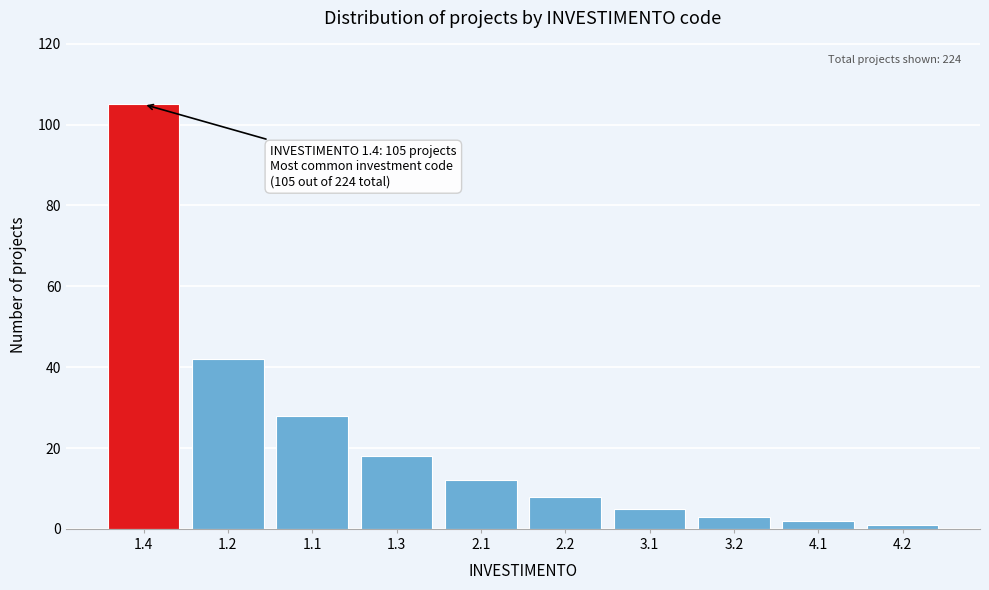

Reading right to left, what are all the values shown in this chart?

4.2=1	4.1=2	3.2=3	3.1=5	2.2=8	2.1=12	1.3=18	1.1=28	1.2=42	1.4=105